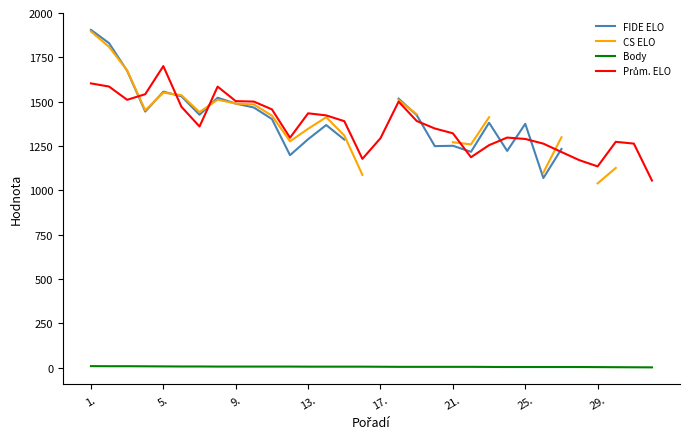

Is it true that Body equals 3.0 at 27?

True